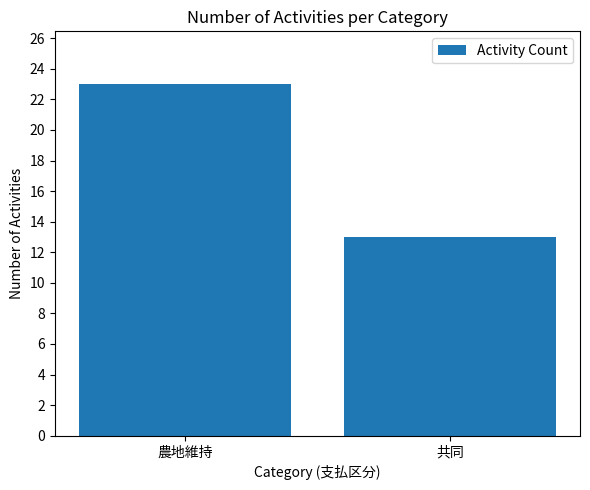

Rank the categories by value from lowest to highest.

共同, 農地維持